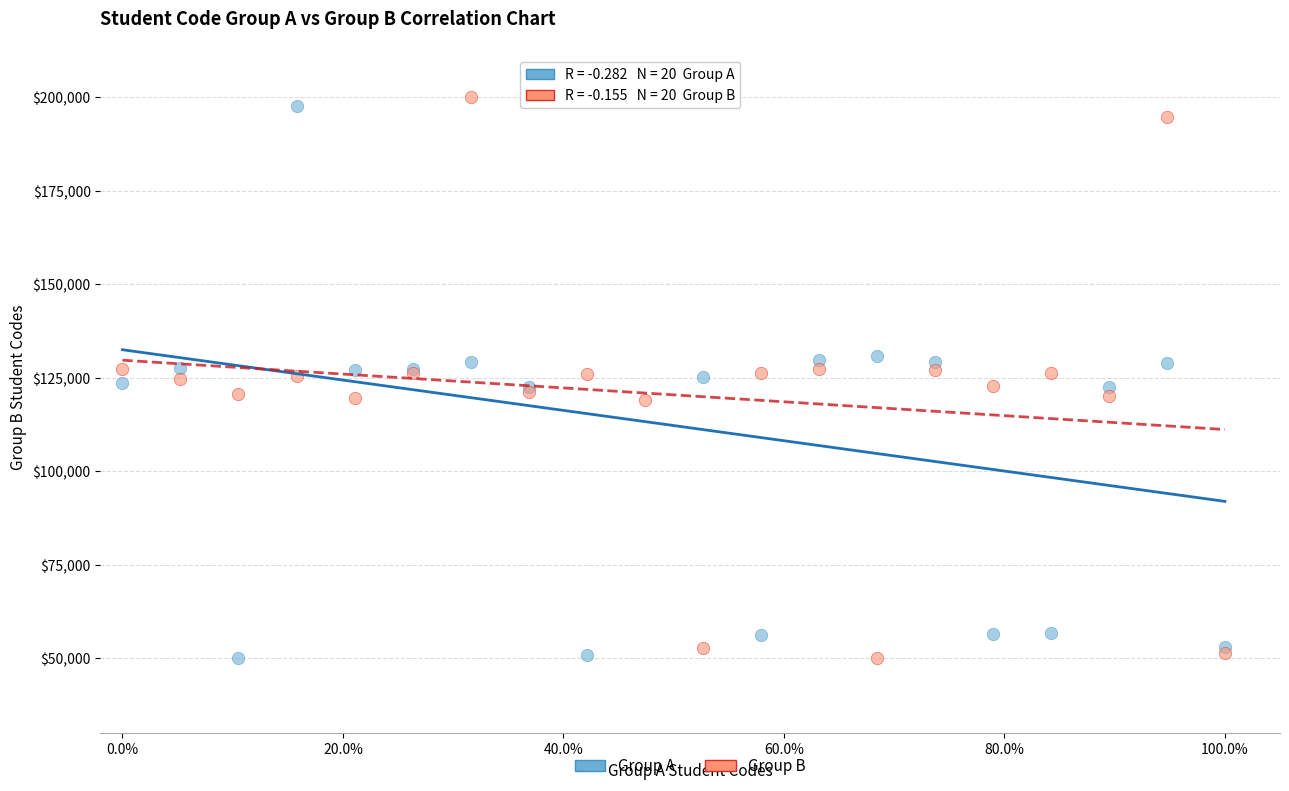

What is the X range (max minus min) for the scatter plot?

1.0